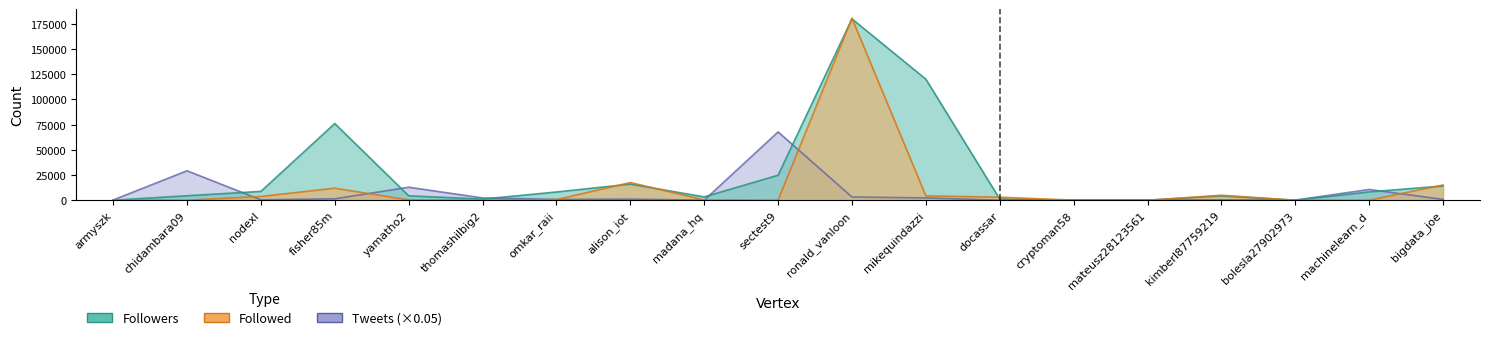

Rank the series by their maximum value, from highest to lowest.

Followed, Followers, Tweets